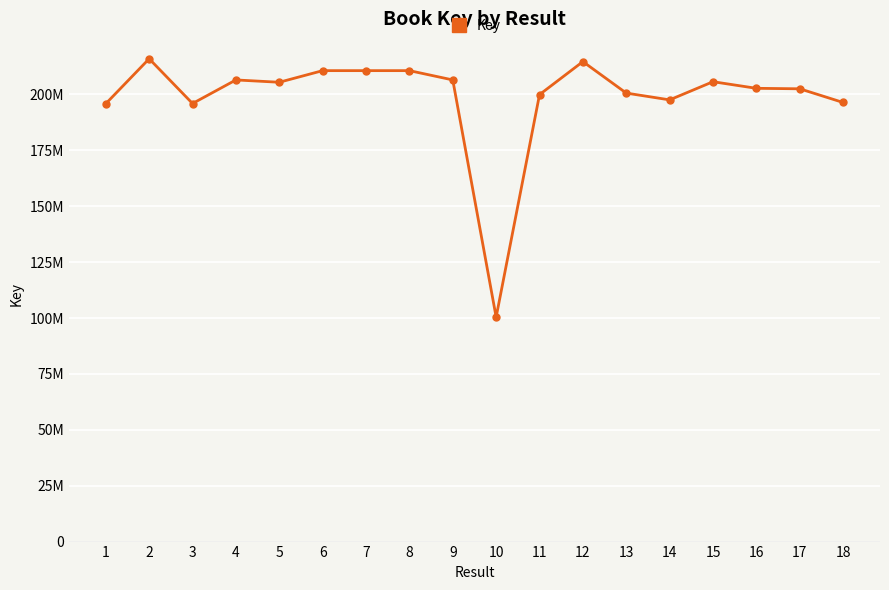

Is this an area chart (filled region under the line)?

No